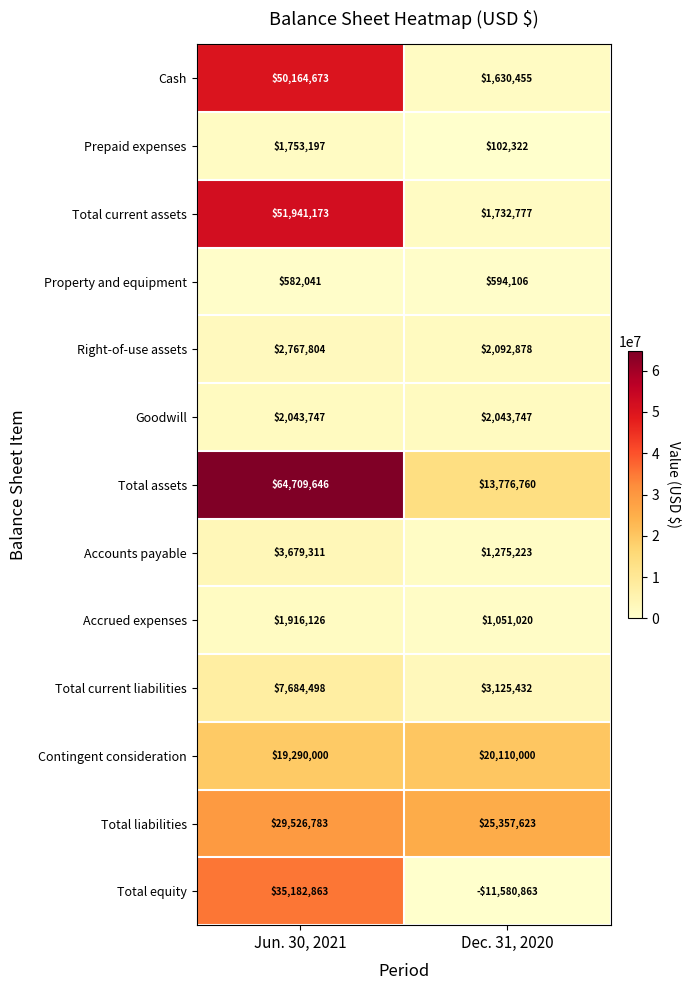

At how many categories does at least one series exceed 24063701?

2